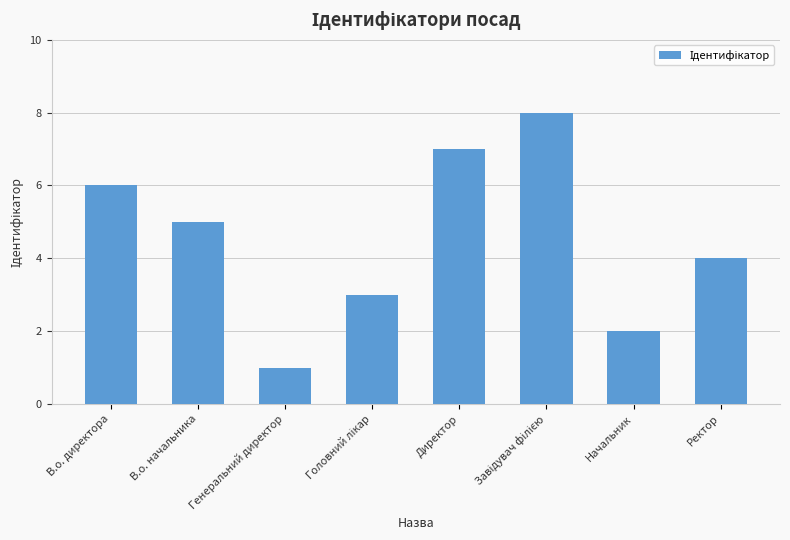

Which has a higher value, В.о. директора or Директор?

Директор